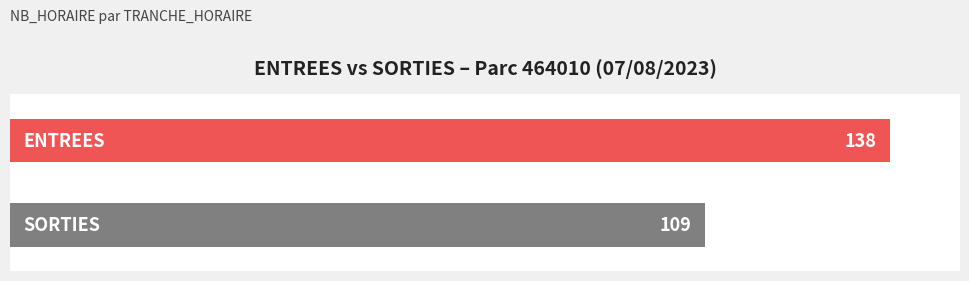

What is the greatest value displayed?

138